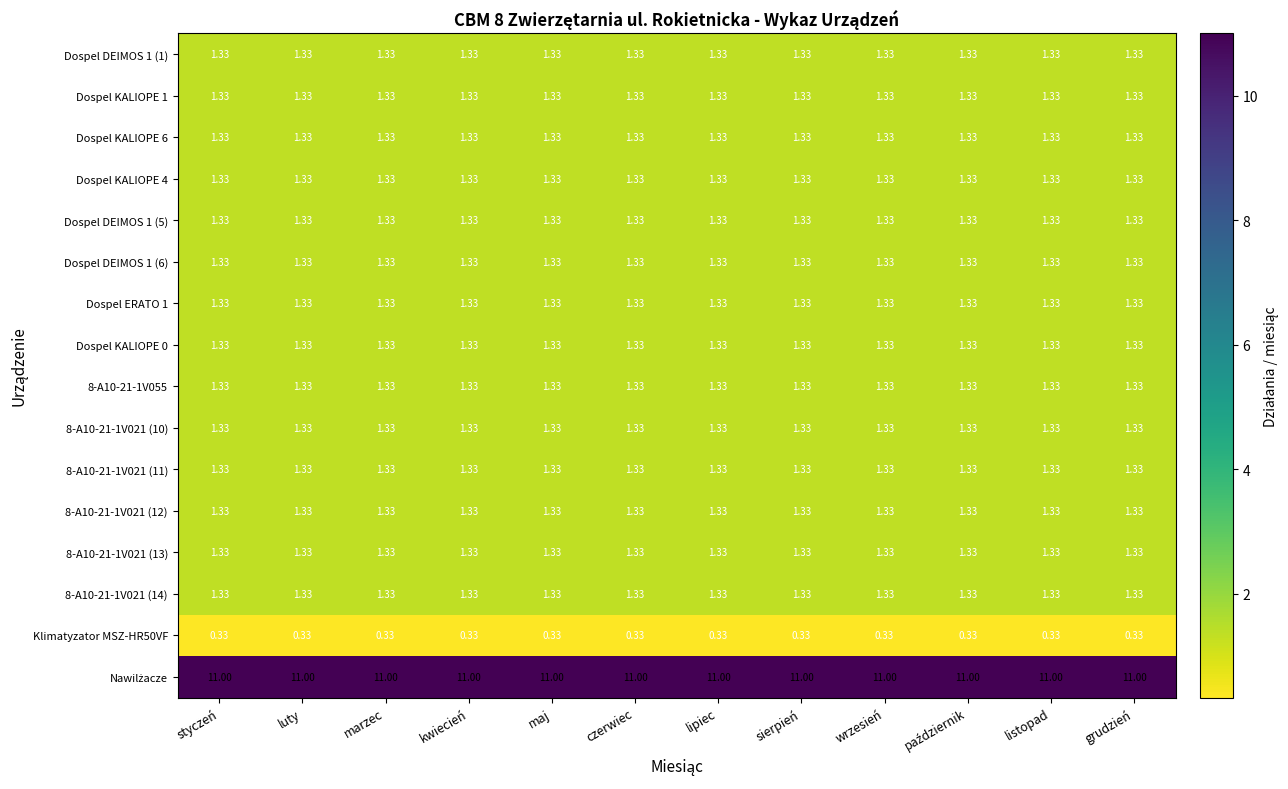

What is the difference between the highest and lowest values at czerwiec?

10.7